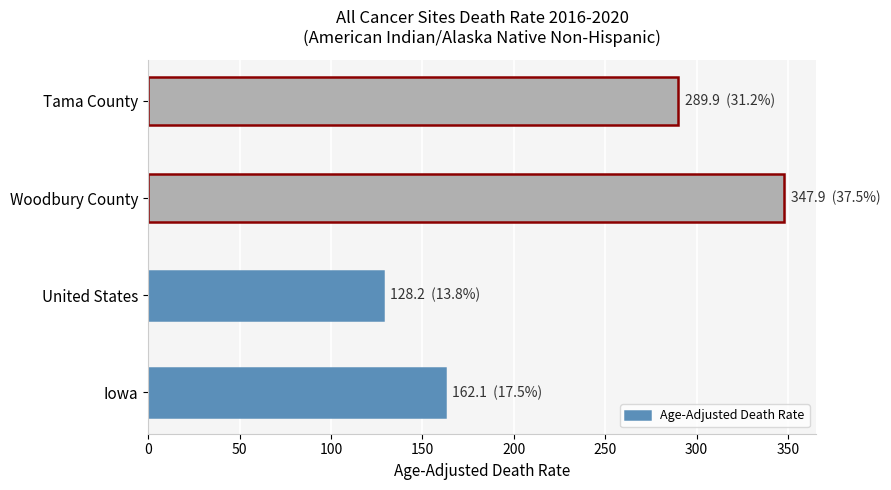

Reading bottom to top, transcribe all the data shown in this chart.

162.1	128.2	347.9	289.9